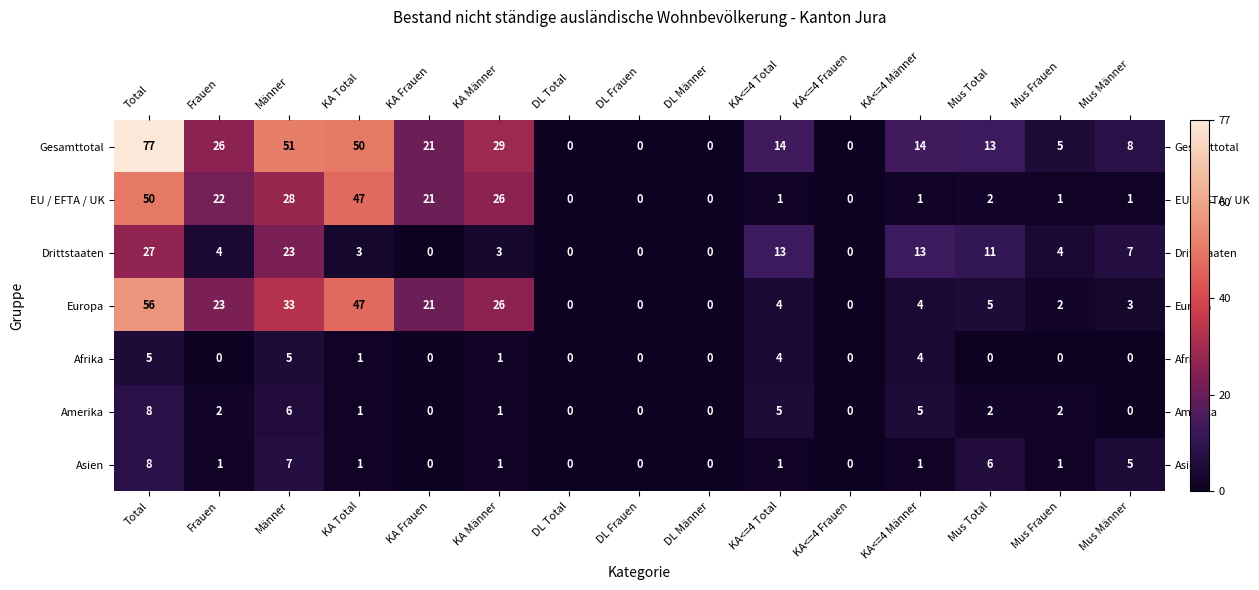

What is the average value of the EU / EFTA / UK series?

13